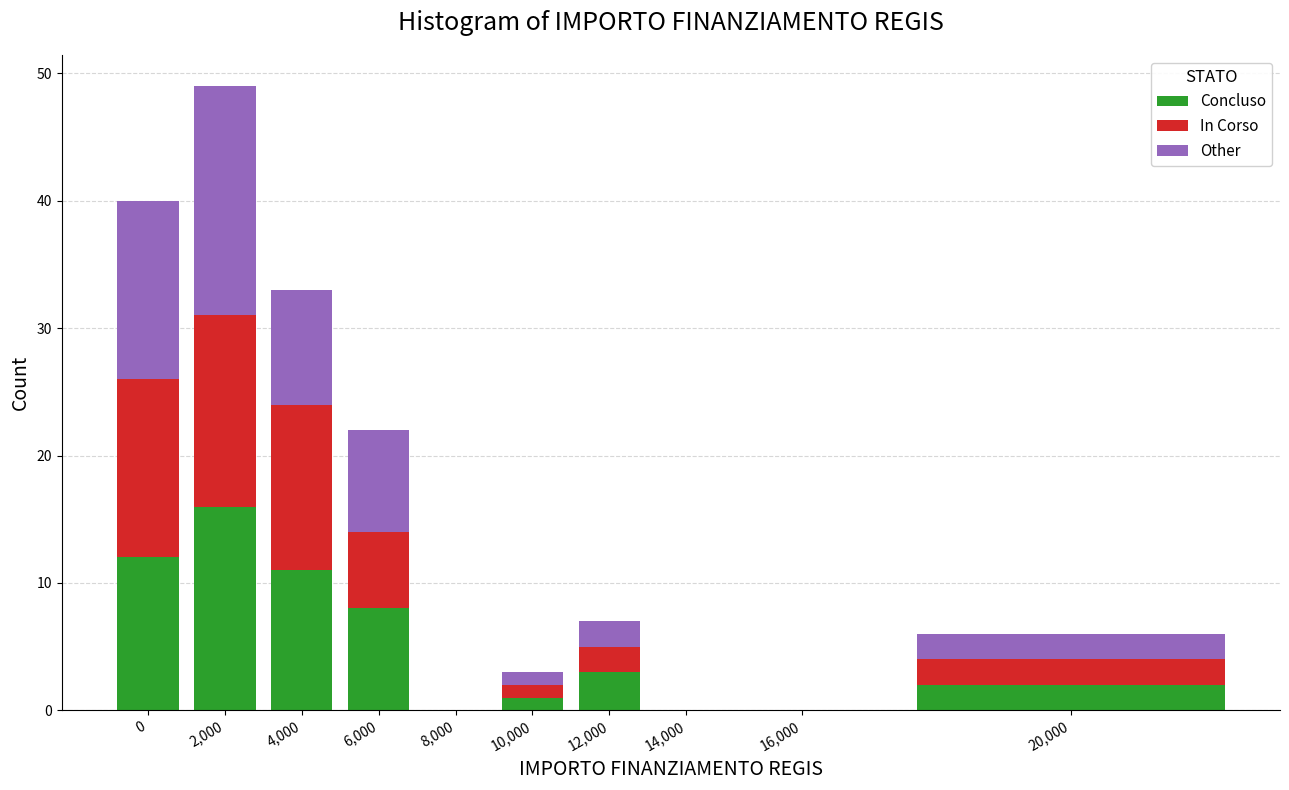

Reading left to right, what are the values for Concluso?

0=12	2,000=16	4,000=11	6,000=8	8,000=0	10,000=1	12,000=3	14,000=0	16,000=0	20,000=2